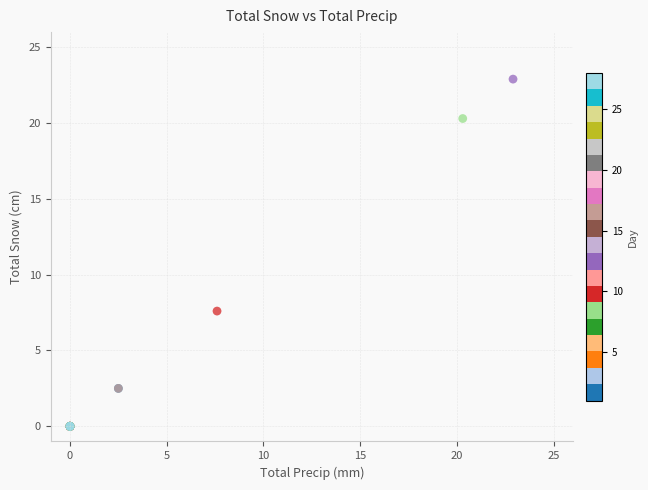

What Y value in the scatter plot is closest to 11?

7.6